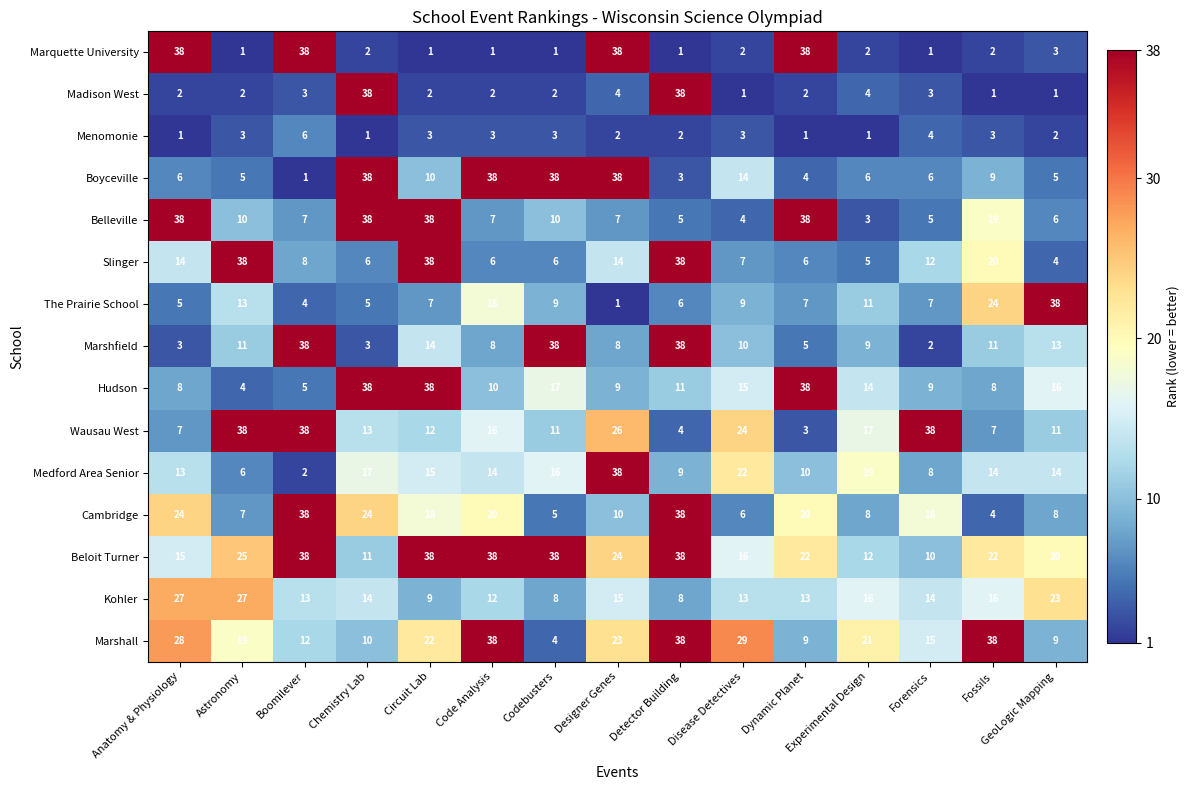

What is the minimum value shown in the chart?

1